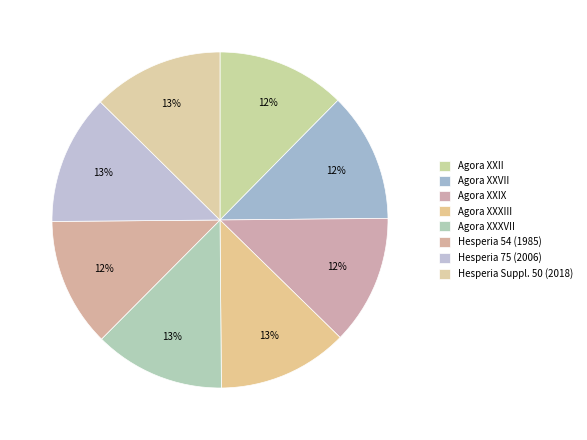

Count the number of slices in the pie.

8